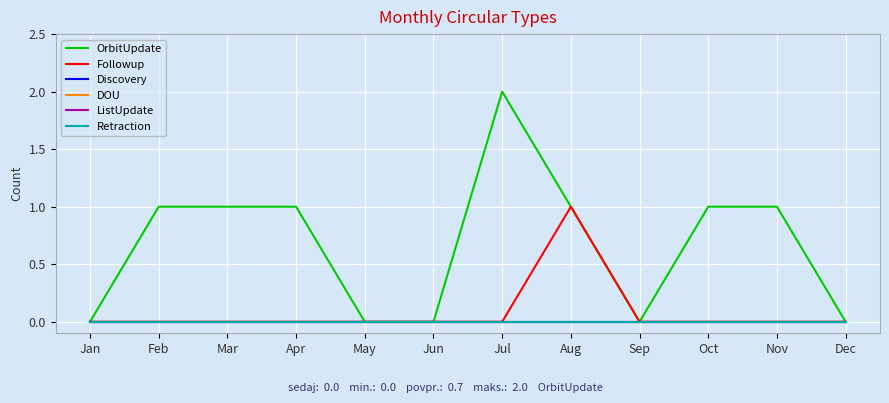

How many lines are shown in the chart?

6